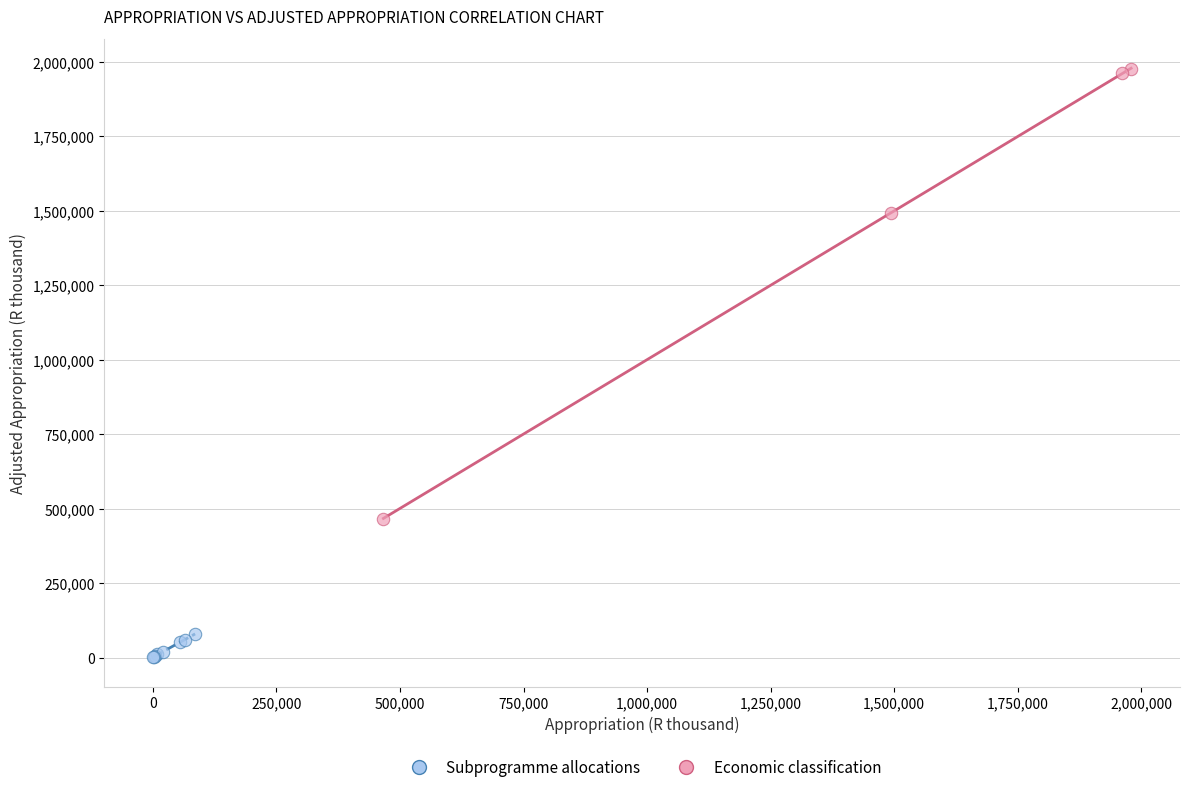

What are all the series names shown in the legend?

Subprogramme allocations, Economic classification